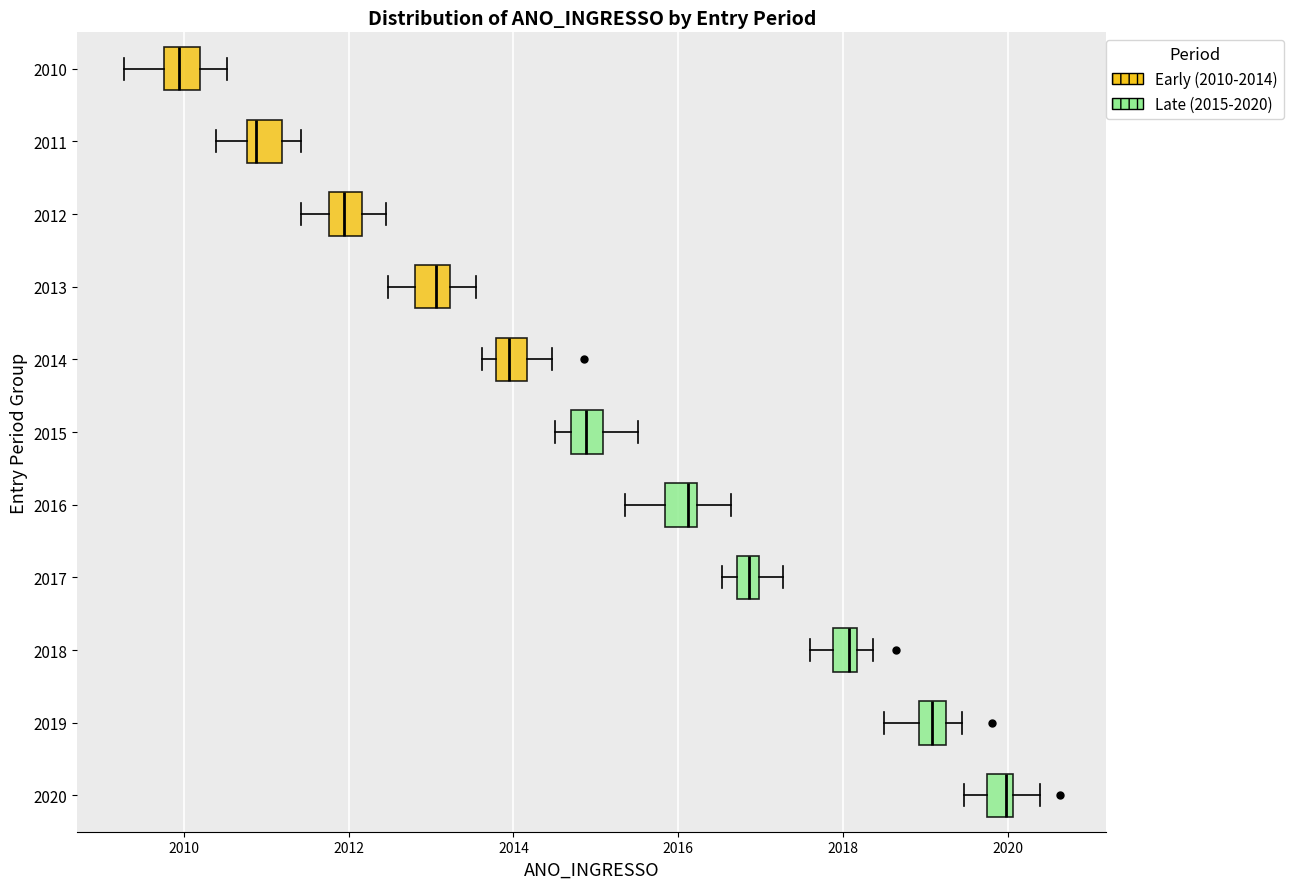

Which box has the furthest to the right median line?

2020